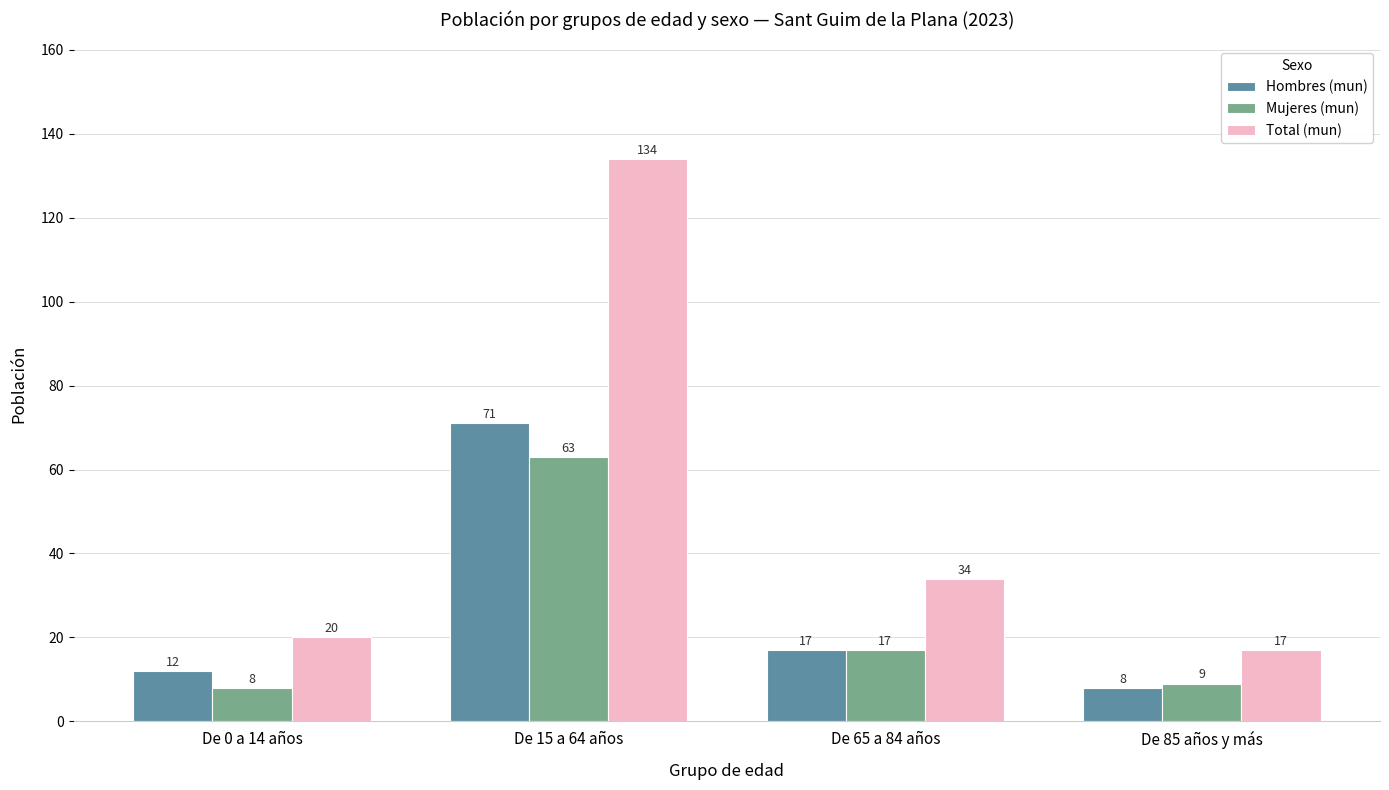

At which label does Mujeres (mun) first exceed 17?

De 15 a 64 años